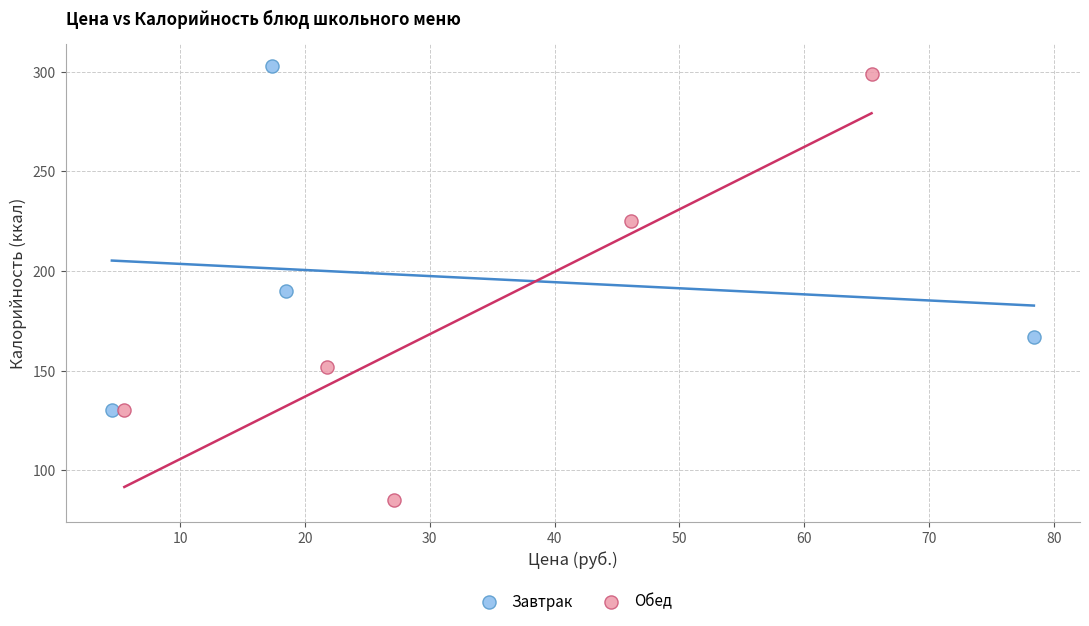

Which series contains the highest Y value?

Завтрак